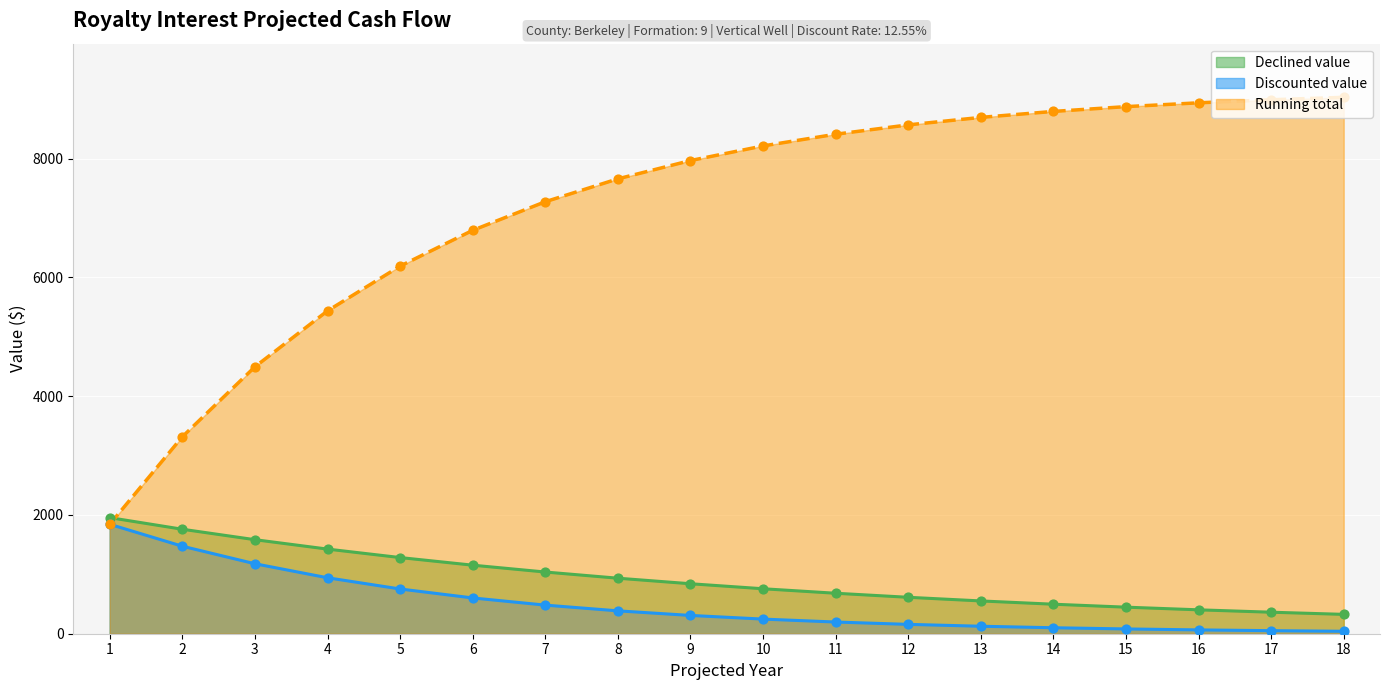

Which series has the widest spread of Y values?

Running total